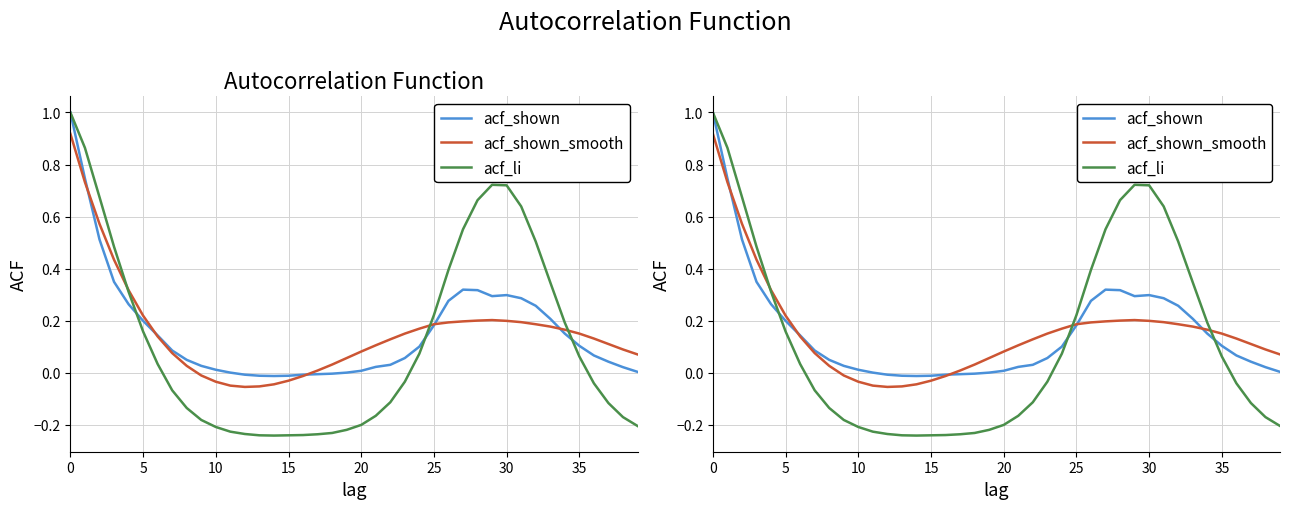

How many data points does each series have?

40